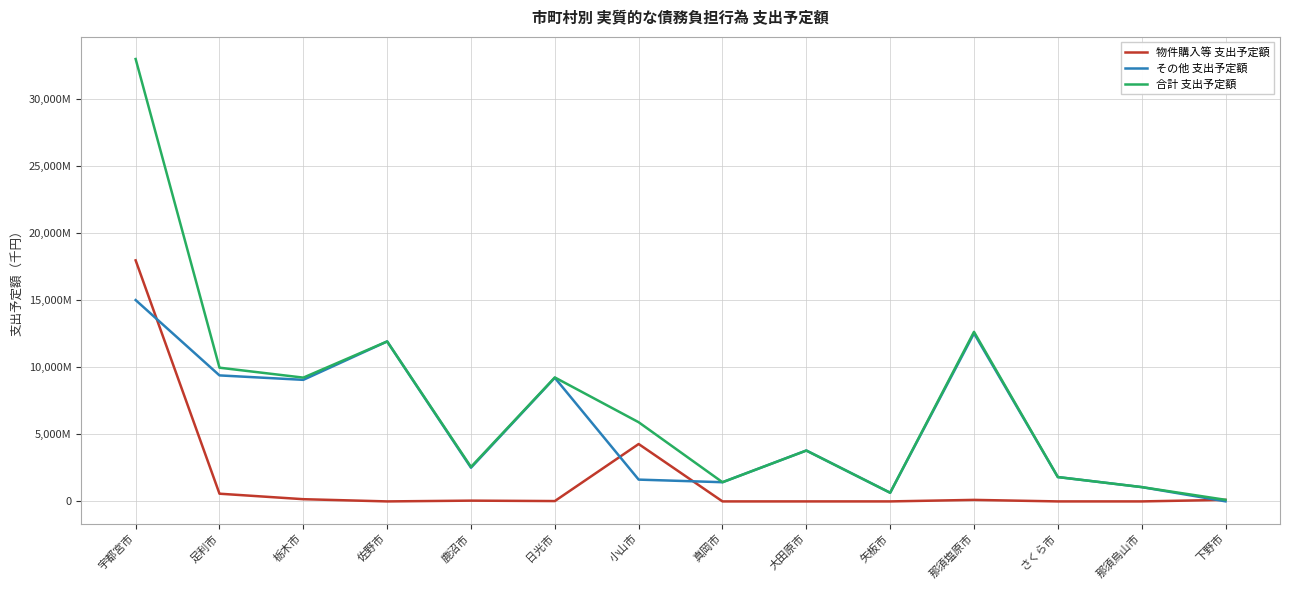

Does the chart display data point markers on the line(s)?

No